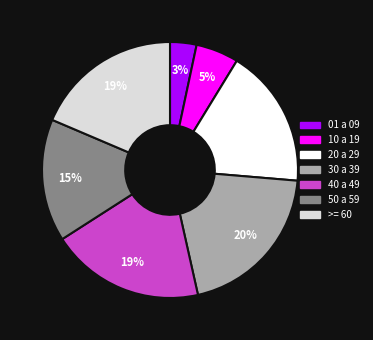

Count the number of slices in the pie.

7